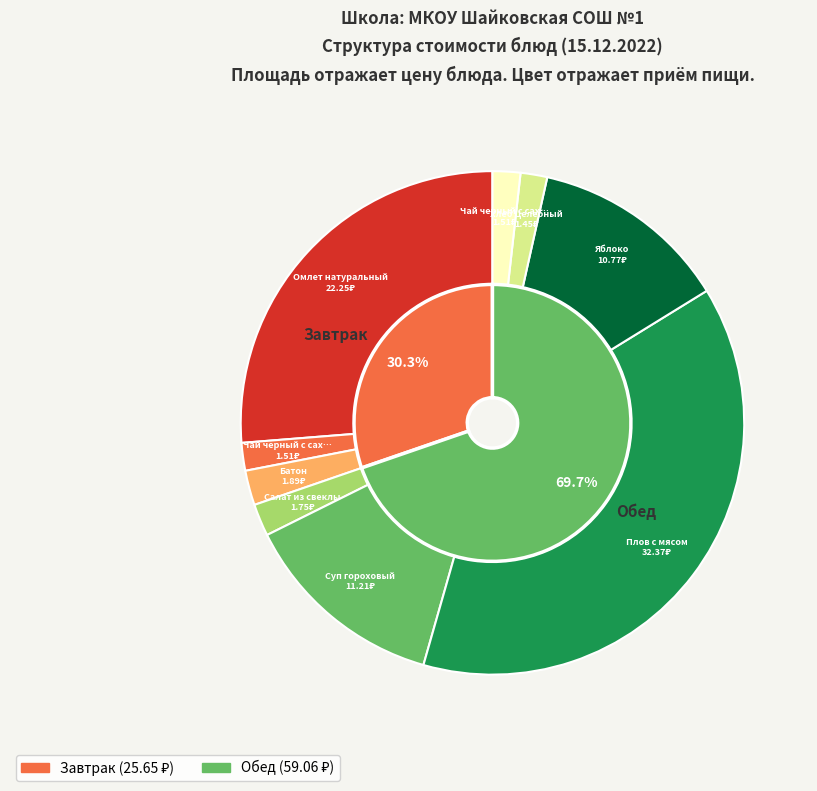

What is the smallest slice in the pie chart?

Хлеб Целебный